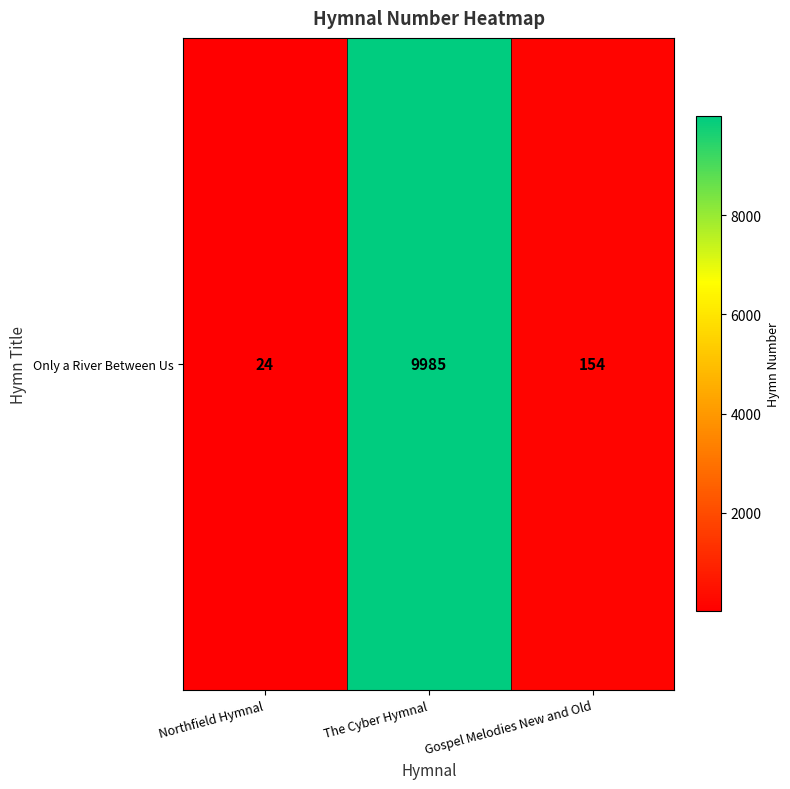

What is the minimum value shown in the chart?

24